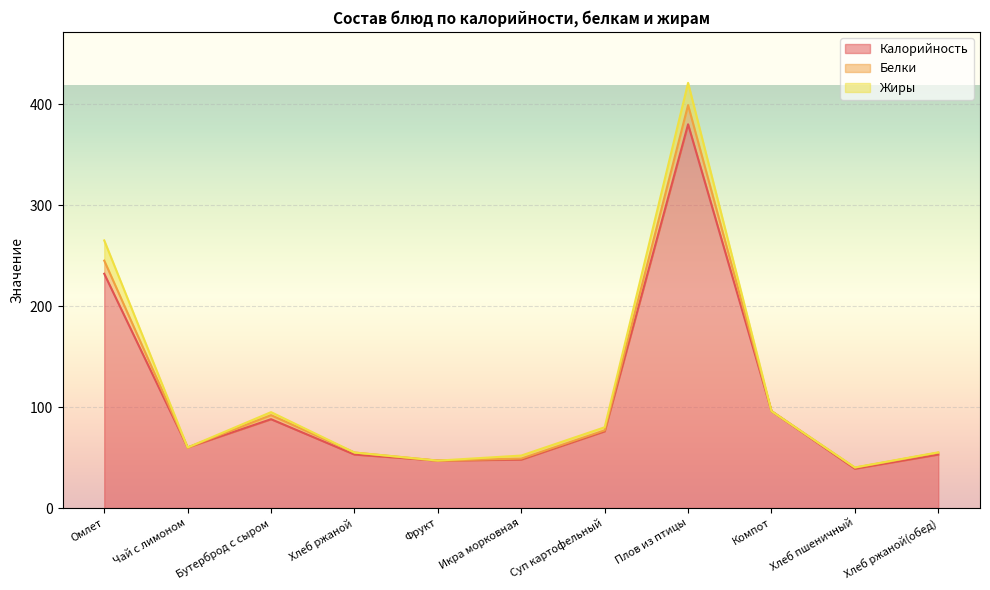

What is the total value across all series at Икра морковная?

52.0